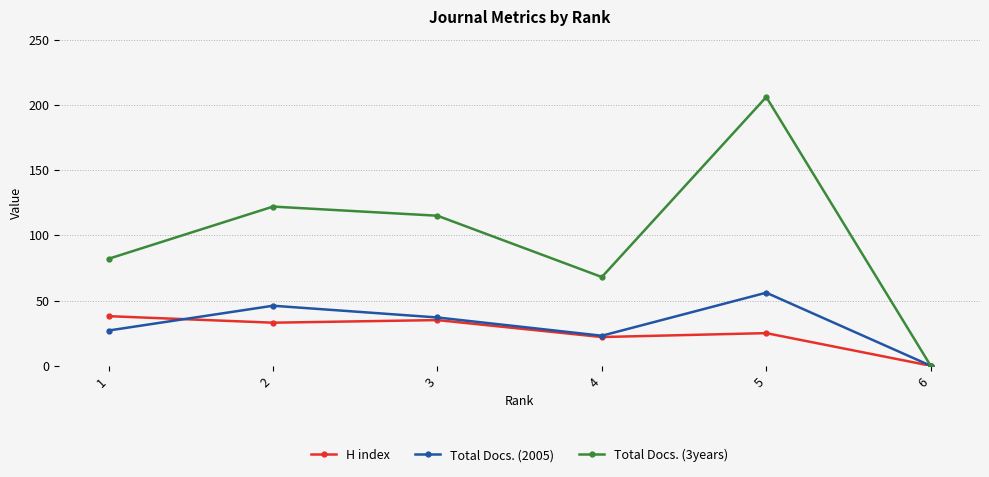

What is the sum of the Total Docs. (3years) values at 2 and 3?

237